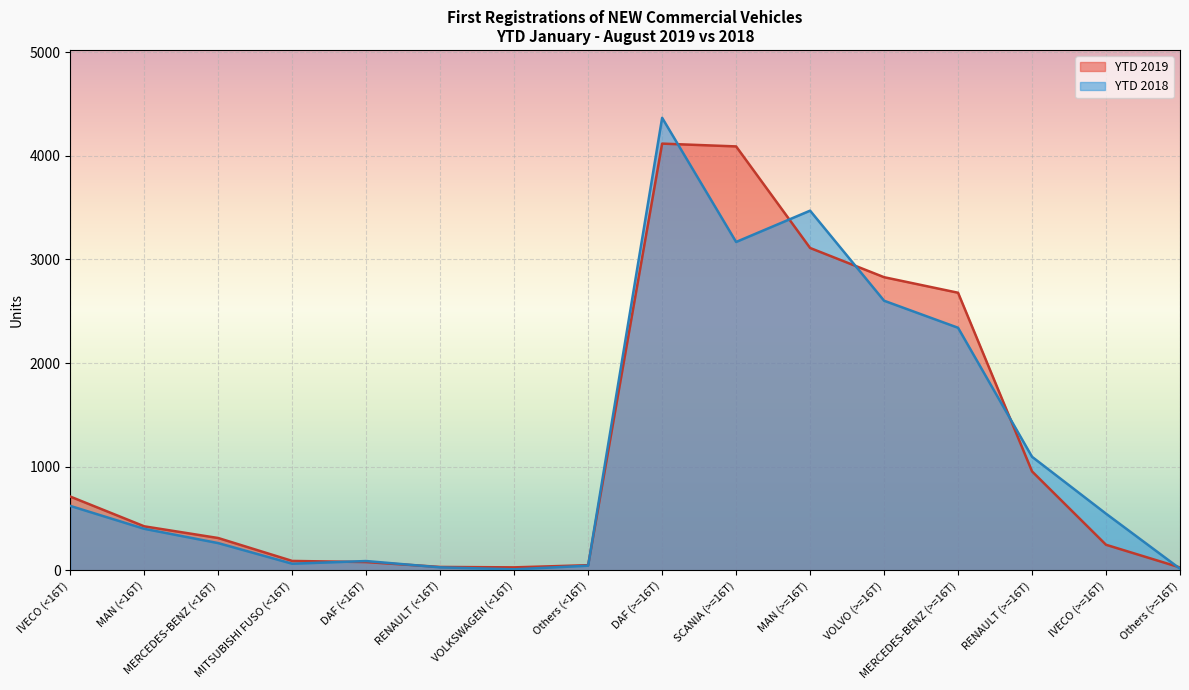

What is the difference between the highest and lowest values at RENAULT (<16T)?

4